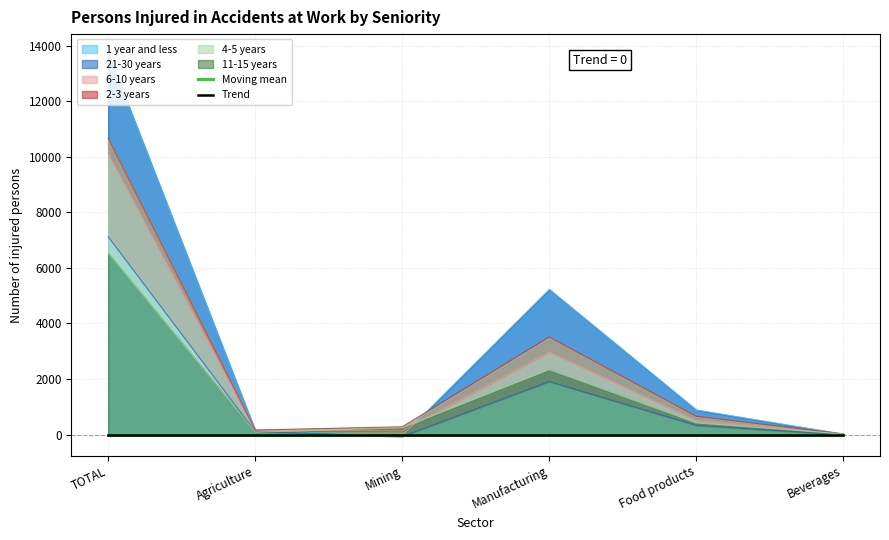

Reading left to right, extract all data points from this chart.

1 year and less: TOTAL=6527.0	Agriculture=85.7	Mining=241.0	Manufacturing=2337.3	Food products=417.5	Beverages=20.8
21-30 years: TOTAL=7124.0	Agriculture=109.7	Mining=-71.0	Manufacturing=1907.3	Food products=332.0	Beverages=-6.7
6-10 years: TOTAL=10675.0	Agriculture=162.3	Mining=279.0	Manufacturing=3511.7	Food products=655.0	Beverages=24.7
2-3 years: TOTAL=13727.0	Agriculture=148.3	Mining=-46.0	Manufacturing=5225.7	Food products=884.5	Beverages=17.2
4-5 years: TOTAL=10117.0	Agriculture=157.0	Mining=130.0	Manufacturing=2971.0	Food products=506.5	Beverages=17.5